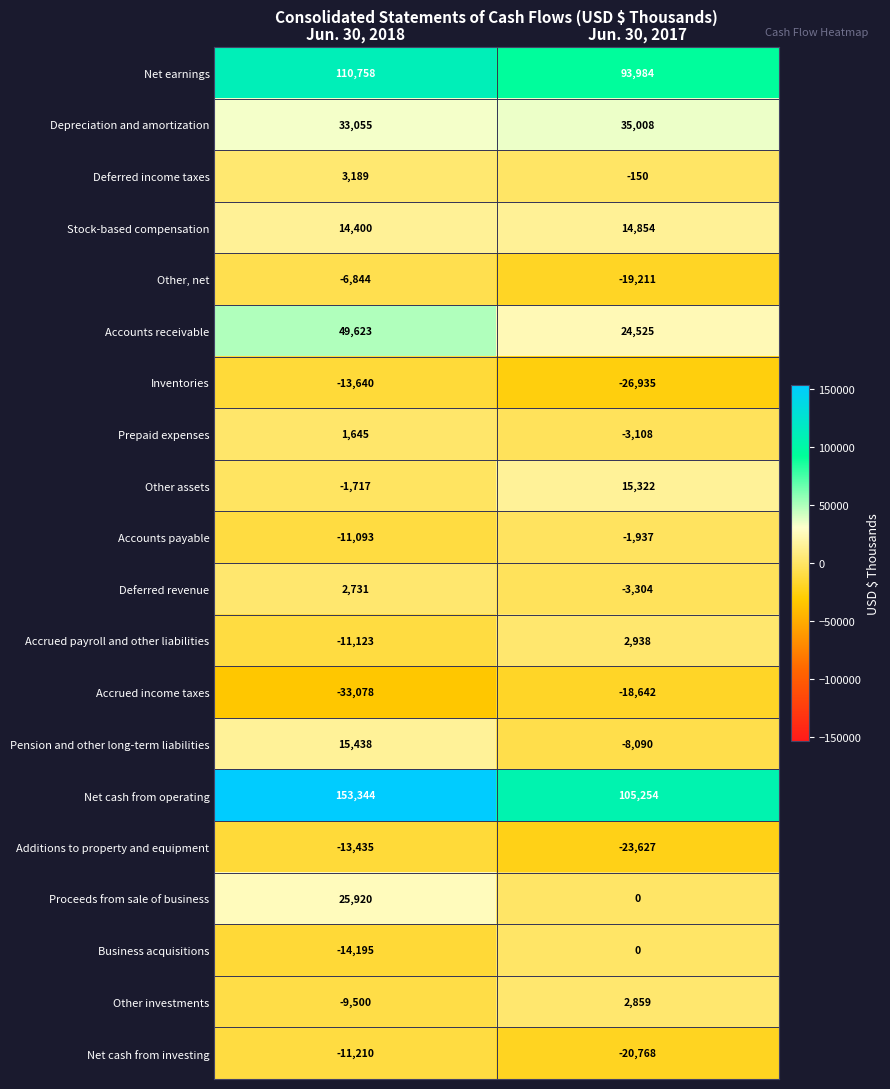

At how many categories does at least one series exceed 71547?

2